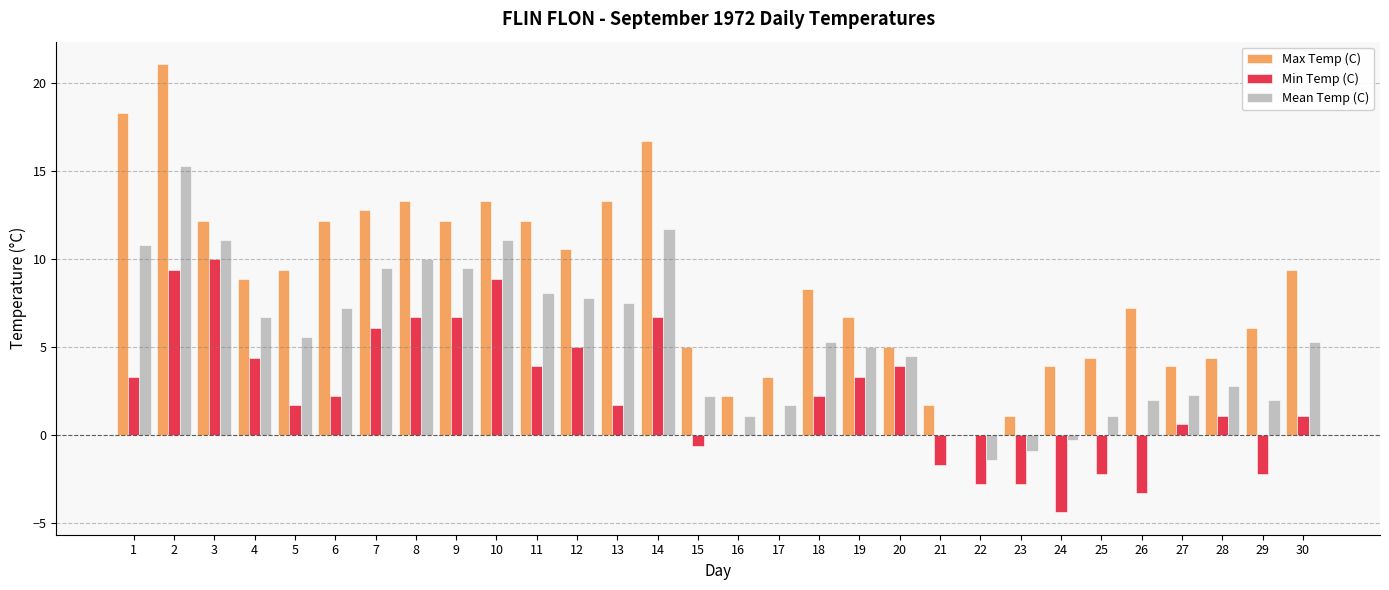

What are all the series names shown in the legend?

Max Temp (C), Min Temp (C), Mean Temp (C)